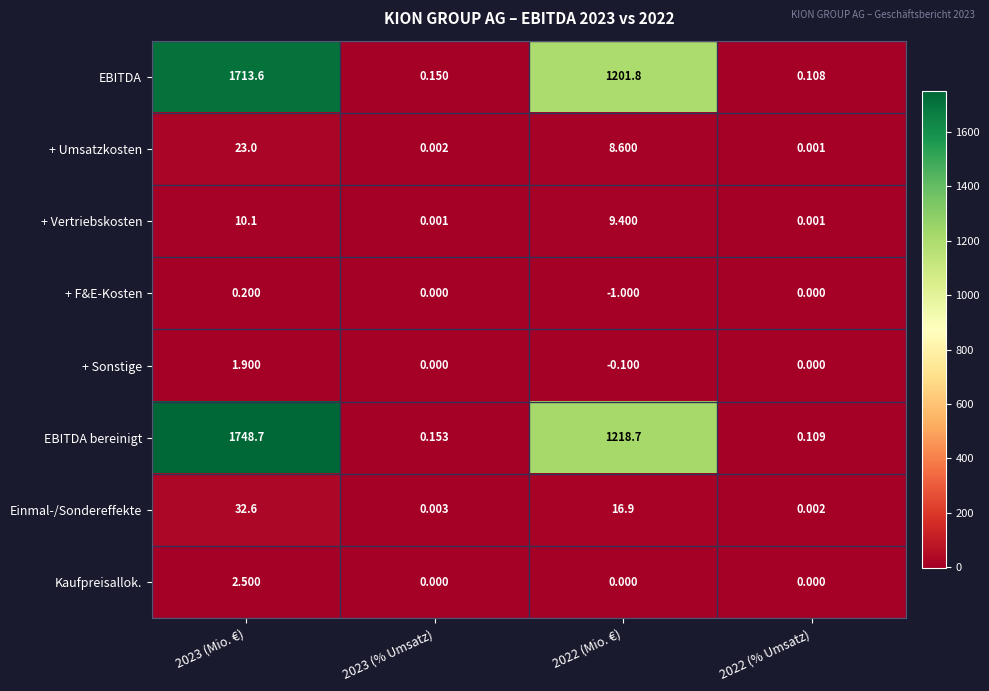

List the series in order of their peak value, lowest first.

+ F&E-Kosten, + Sonstige, Kaufpreisallok., + Vertriebskosten, + Umsatzkosten, Einmal-/Sondereffekte, EBITDA, EBITDA bereinigt